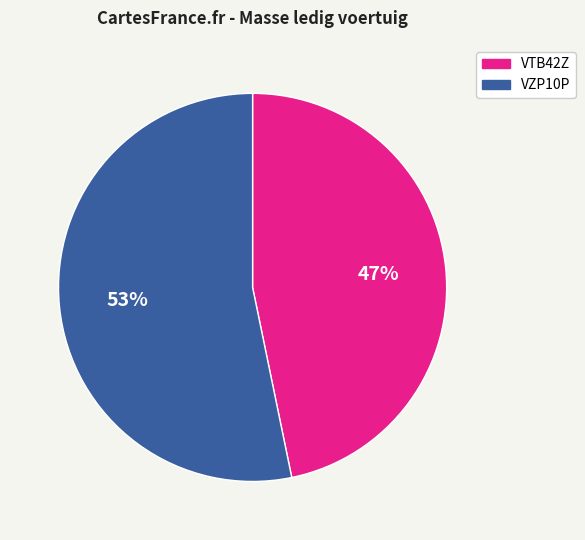

Count the number of slices in the pie.

2